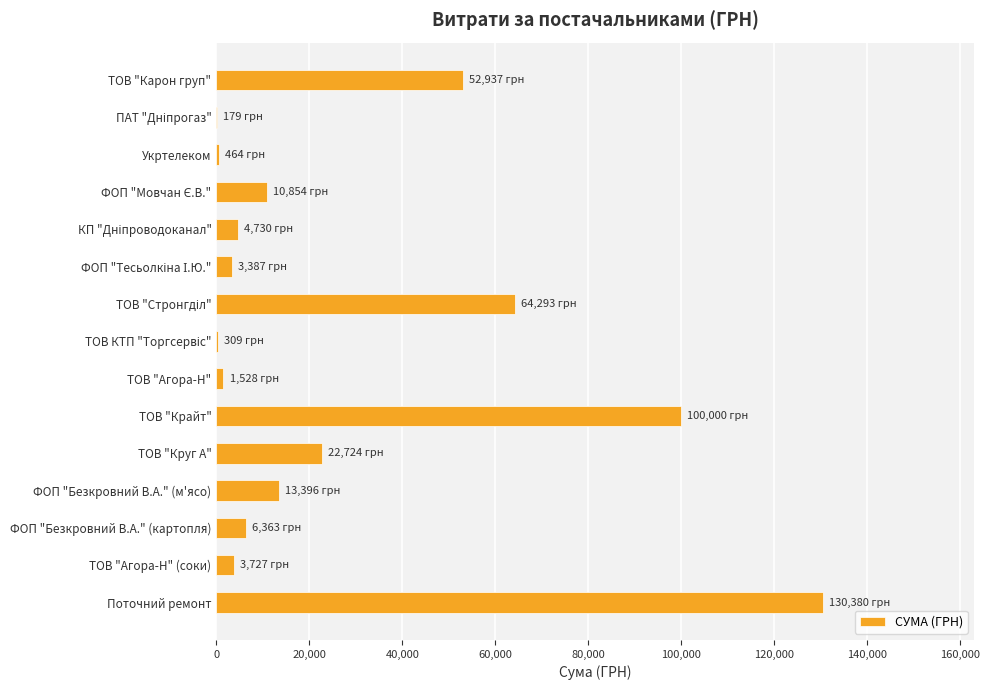

Which category has the highest value across all series?

Поточний ремонт